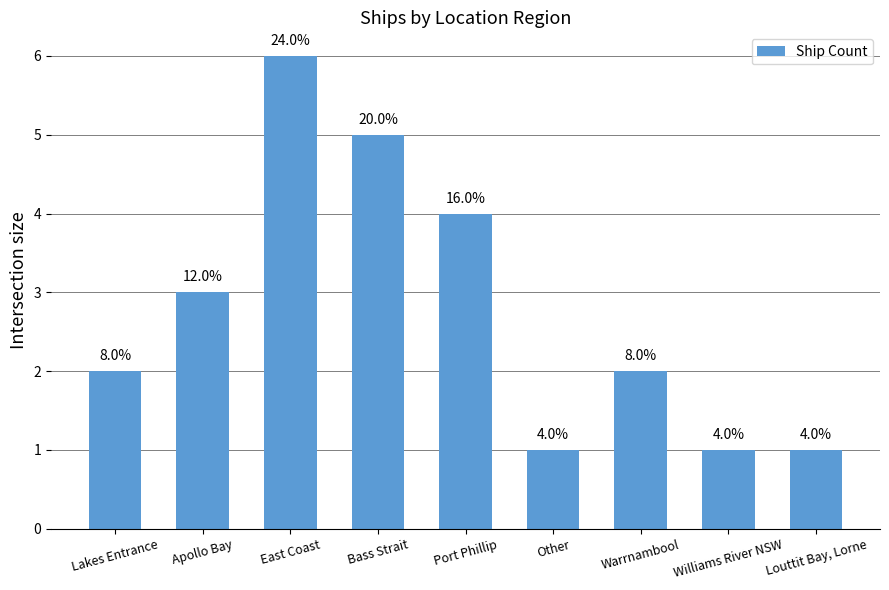

At which label is the value closest to 3?

Apollo Bay